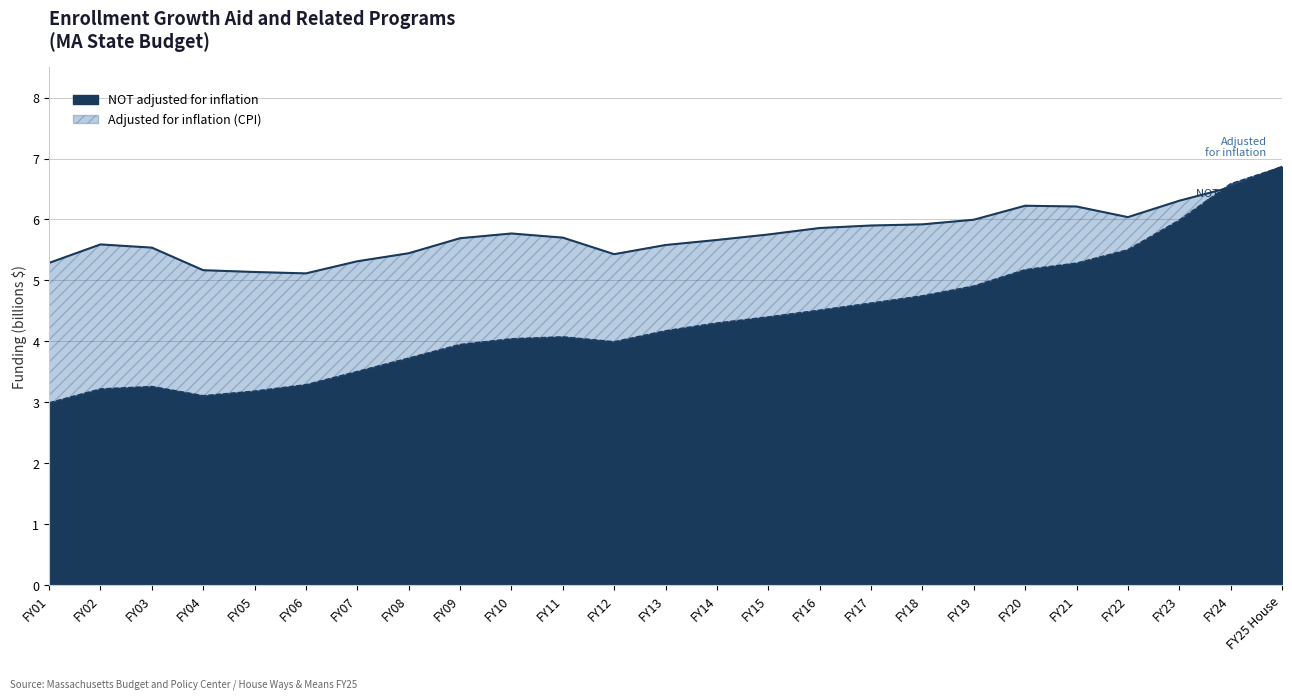

At which label does NOT adjusted for inflation first exceed 4?

FY10